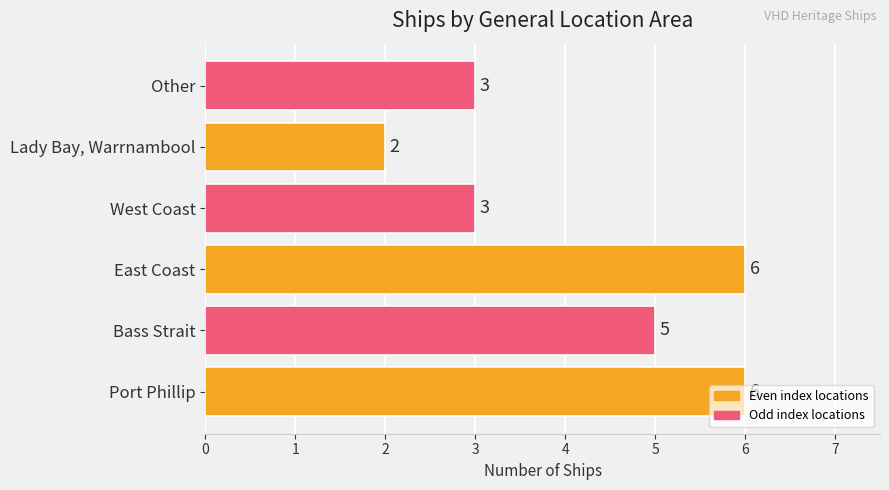

What is the change in value from Bass Strait to East Coast?

+1